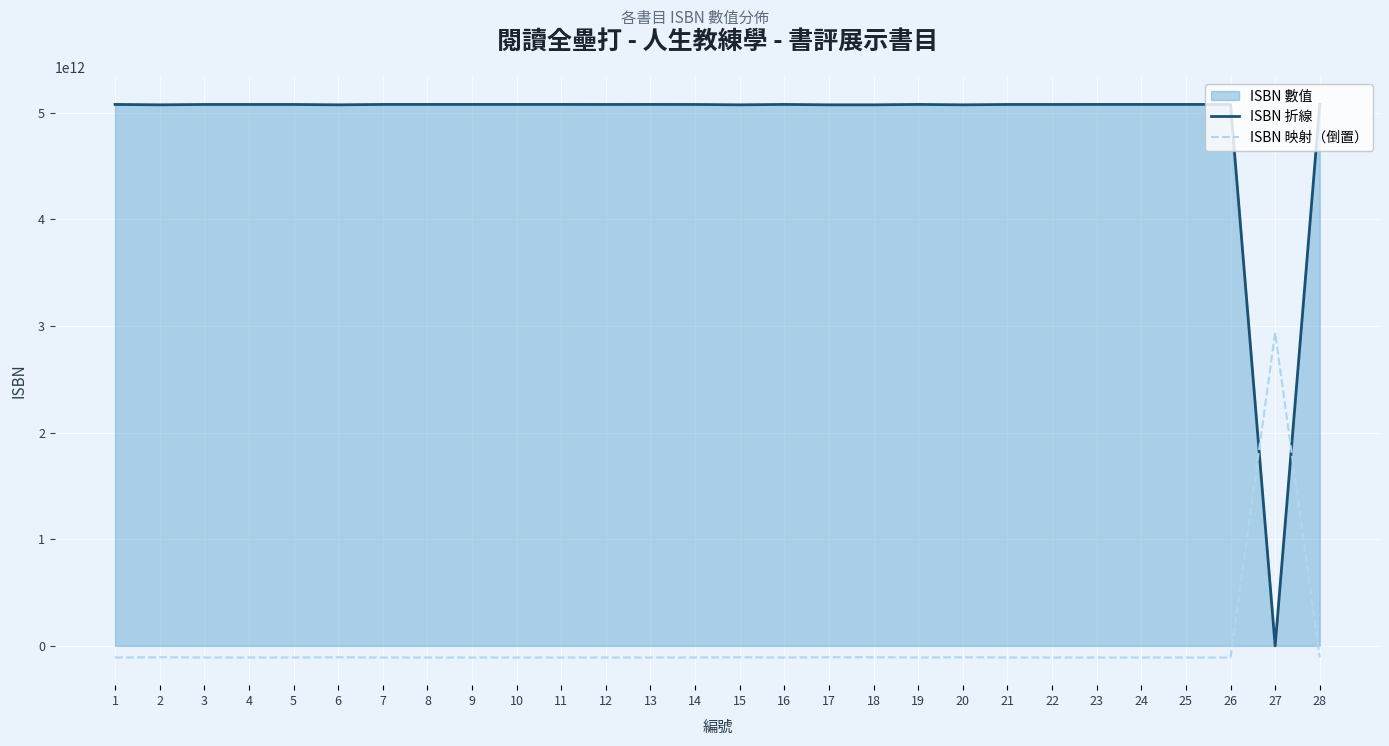

List the series in order of their peak value, lowest first.

ISBN 映射（倒置）, ISBN 折線